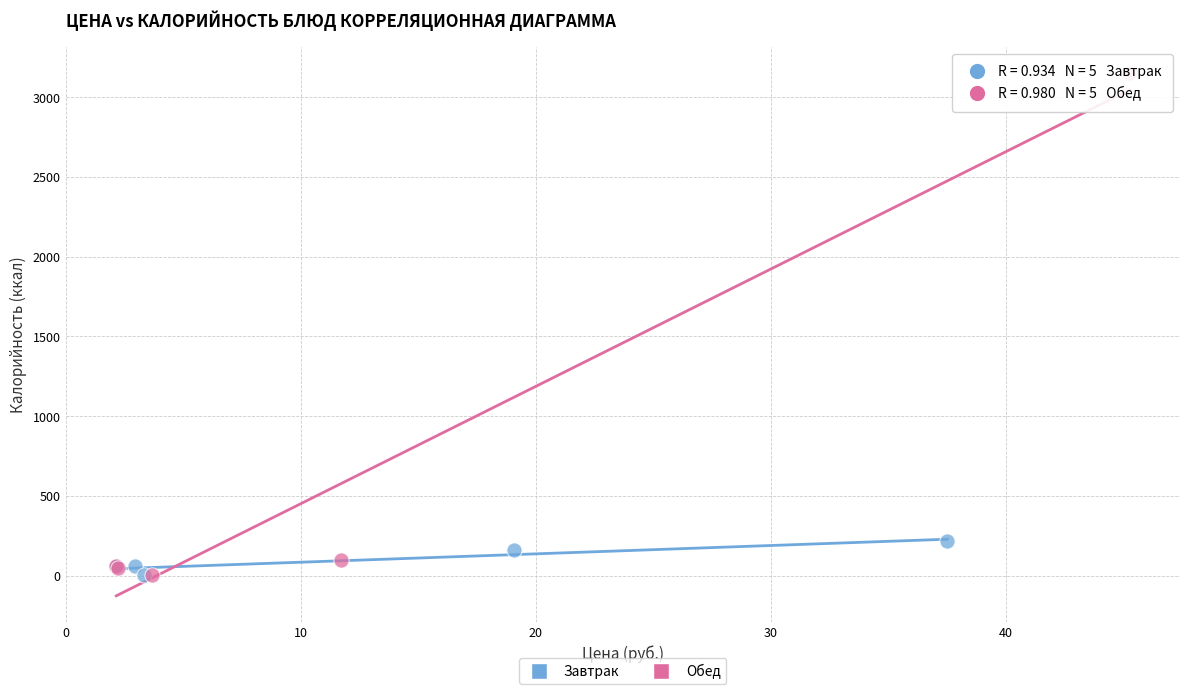

Which series has the widest spread of Y values?

Обед